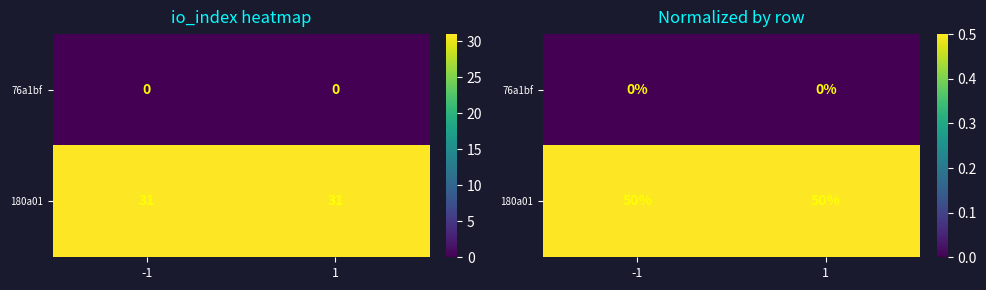

Which series has the largest total across all categories?

180a01